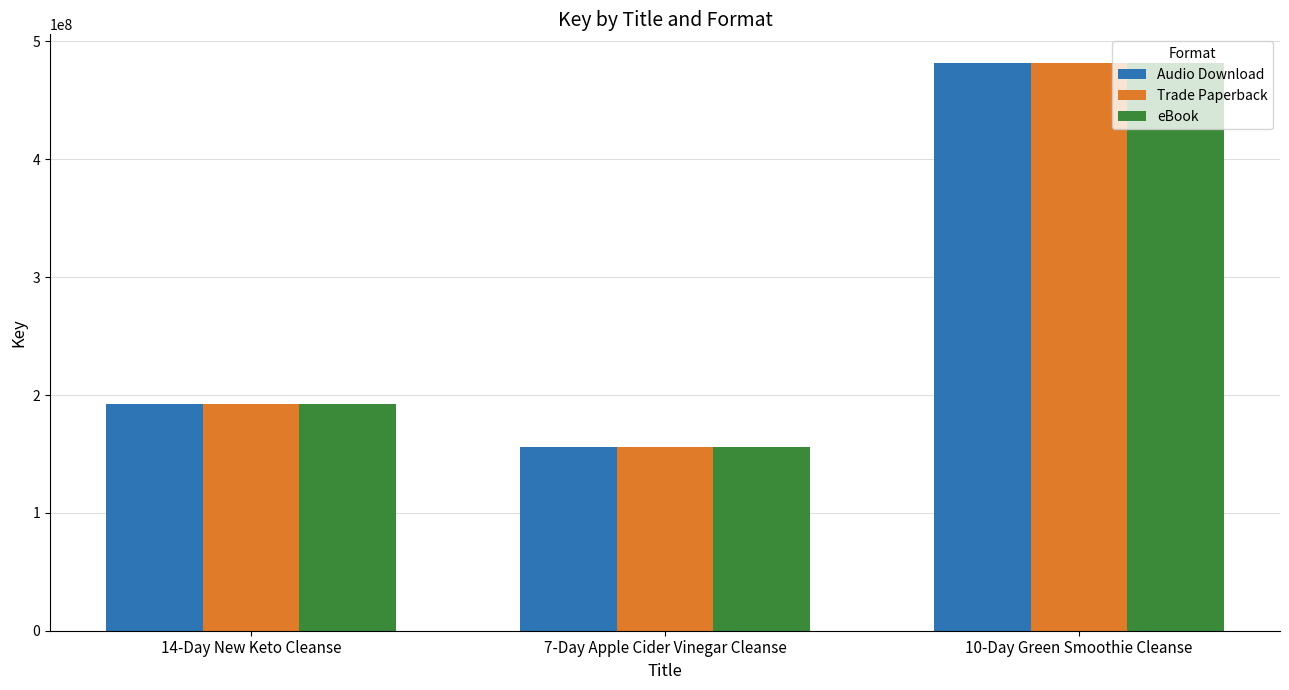

The Trade Paperback series shows 761629259 at 10-Day Green Smoothie Cleanse. True or false?

False